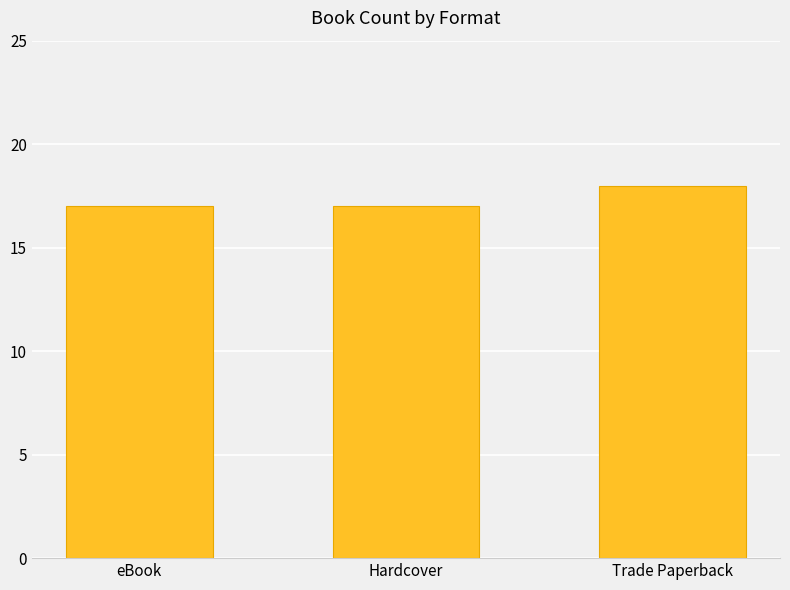

Are the bars grouped side by side (vs. stacked)?

No